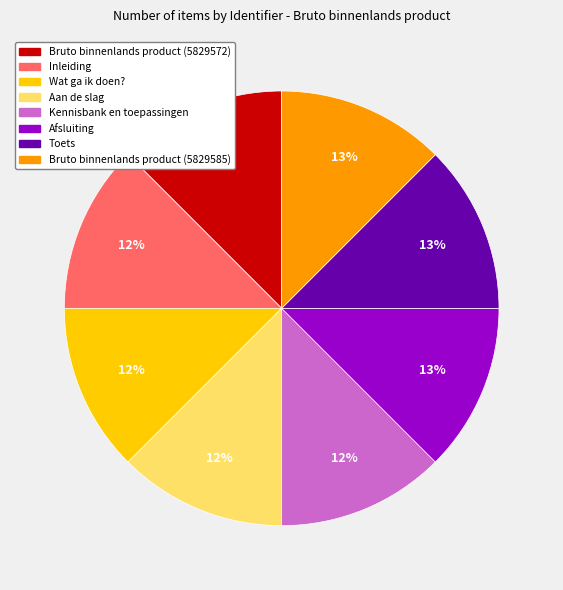

To the nearest percent, what is the average slice percentage?

12%